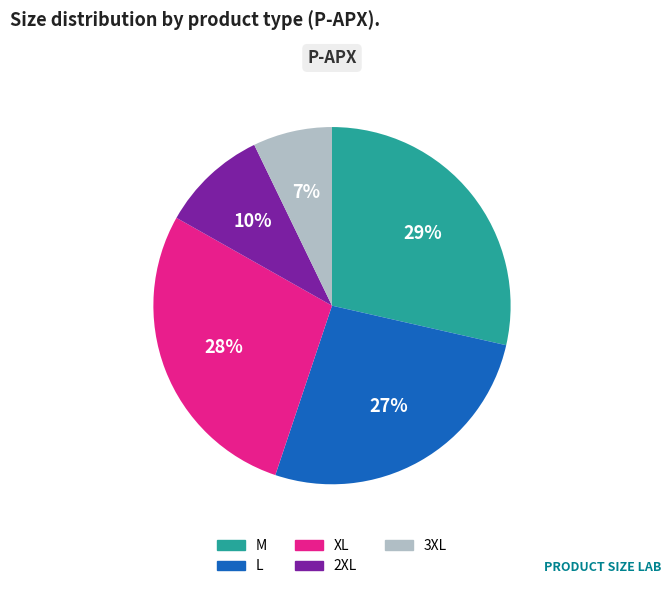

Which has a higher value, M or 2XL?

M